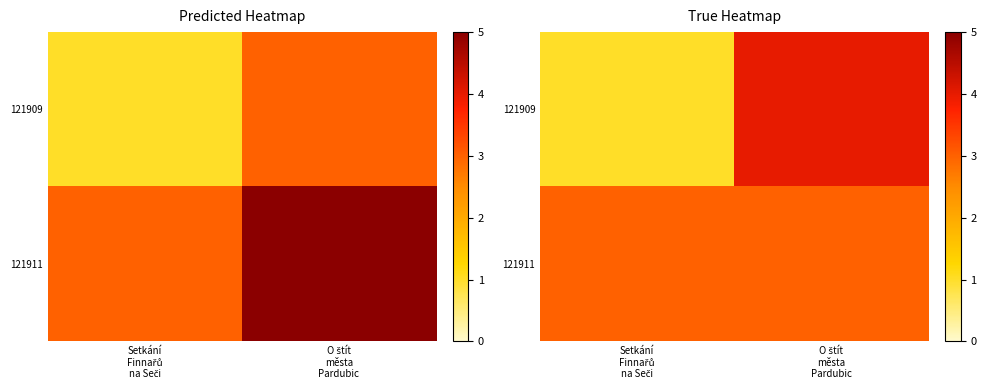

Which has a higher value, Setkání
Finnařů
na Seči or O štít
města
Pardubic?

O štít
města
Pardubic